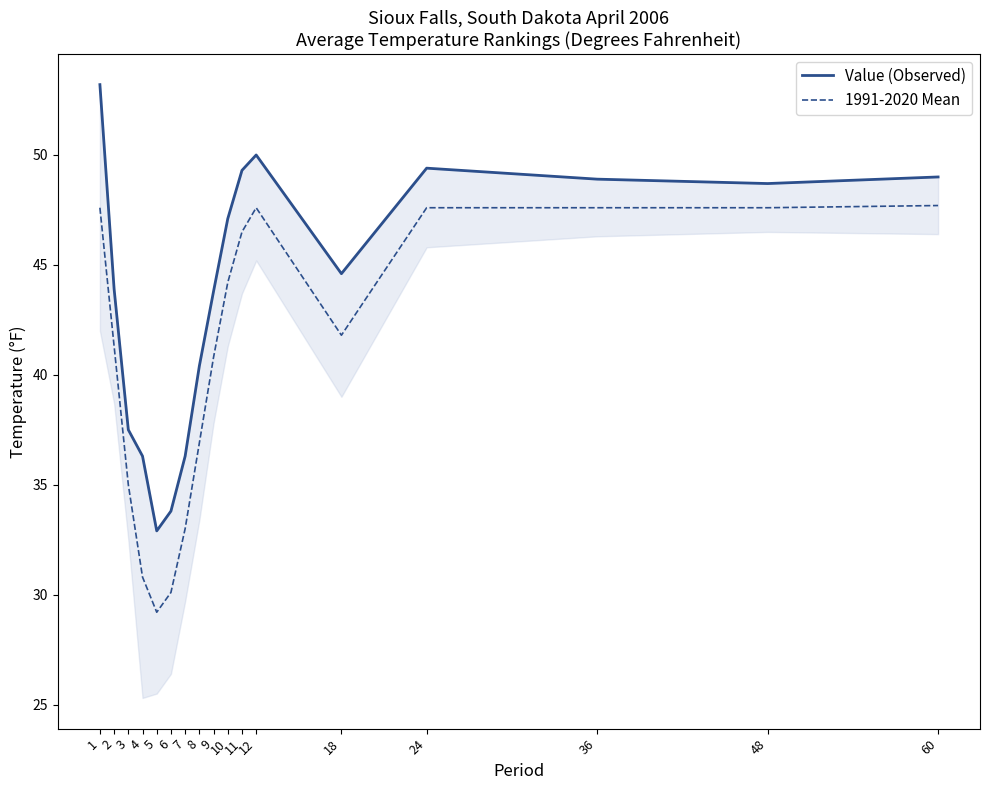

True or false: 1991-2020 Mean and Value (Observed) intersect in this chart.

False